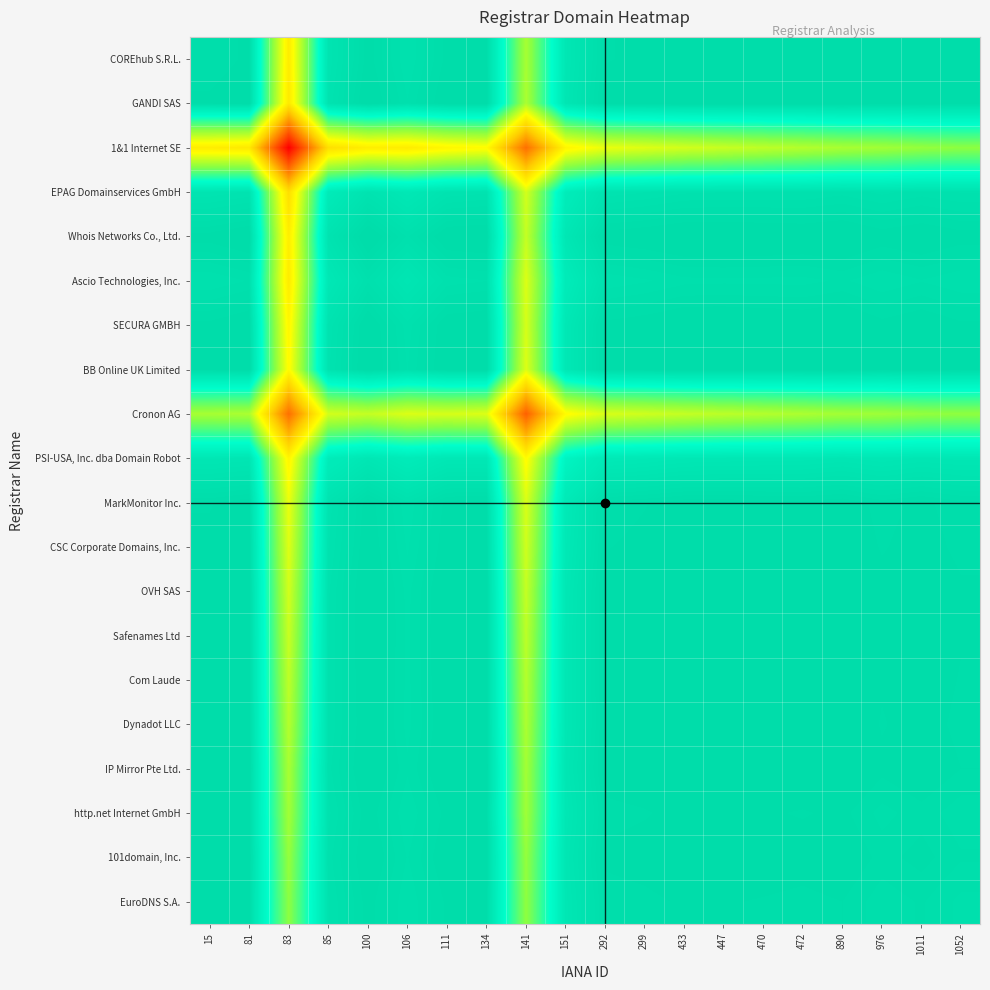

Which series has the largest range (max minus min)?

1&1 Internet SE